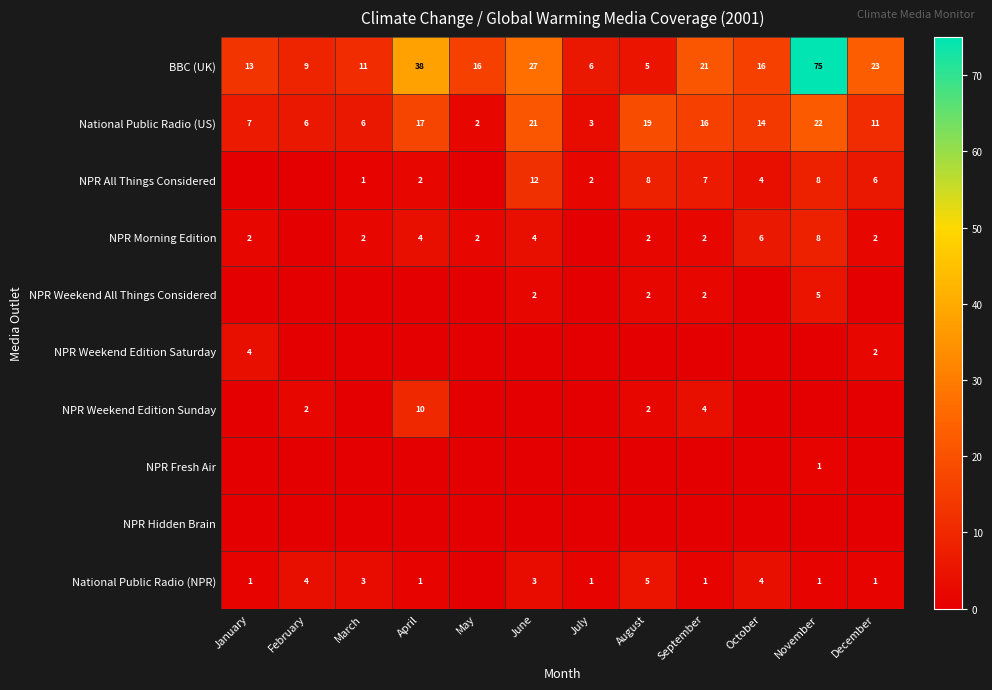

What is the maximum value for BBC (UK)?

75